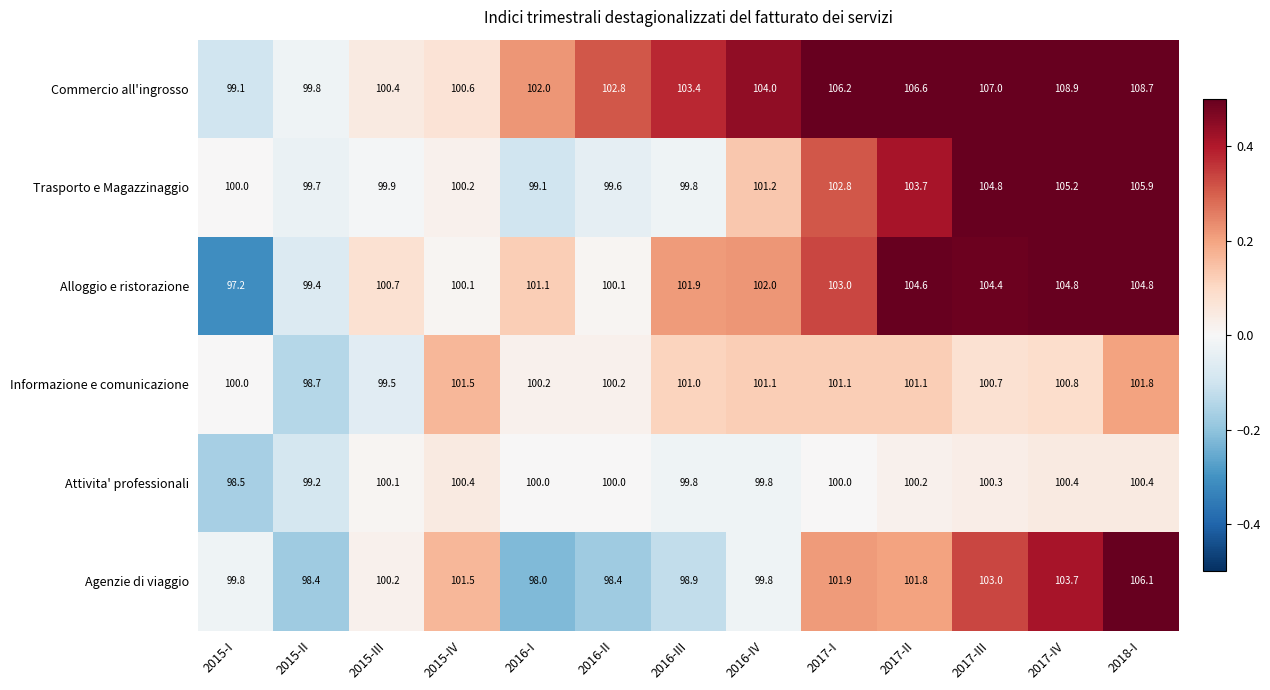

At which category is the sum across all series the highest?

2018-I